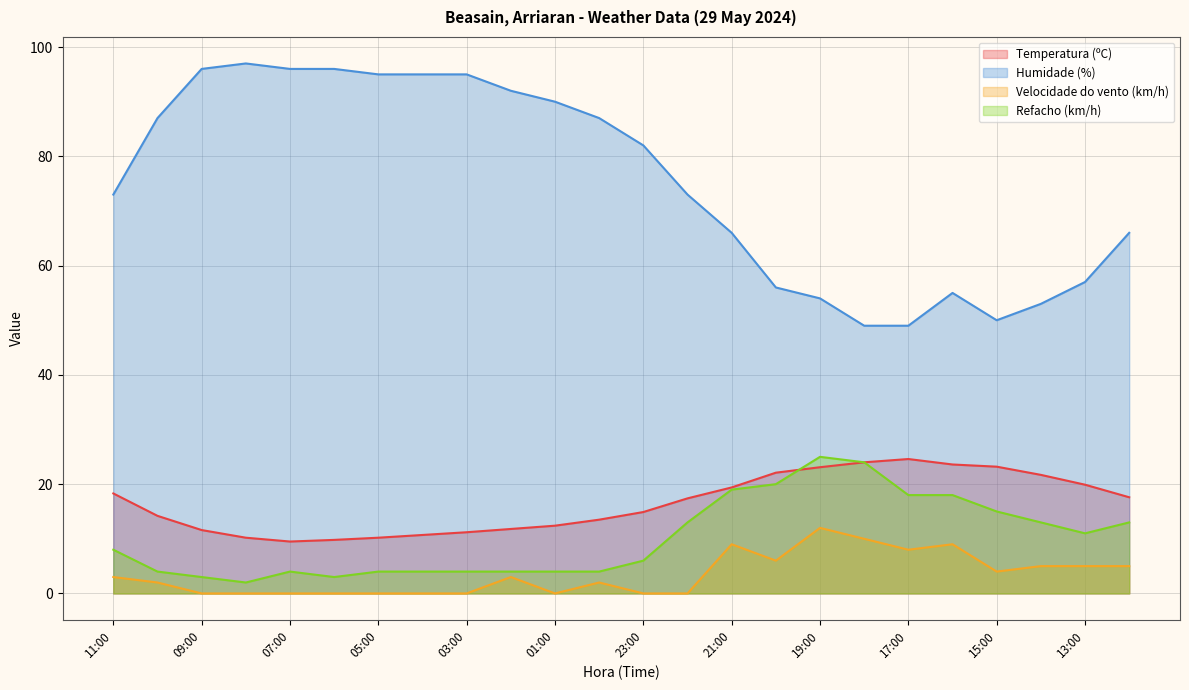

How many interior local peaks does the Velocidade do vento (km/h) series have?

5